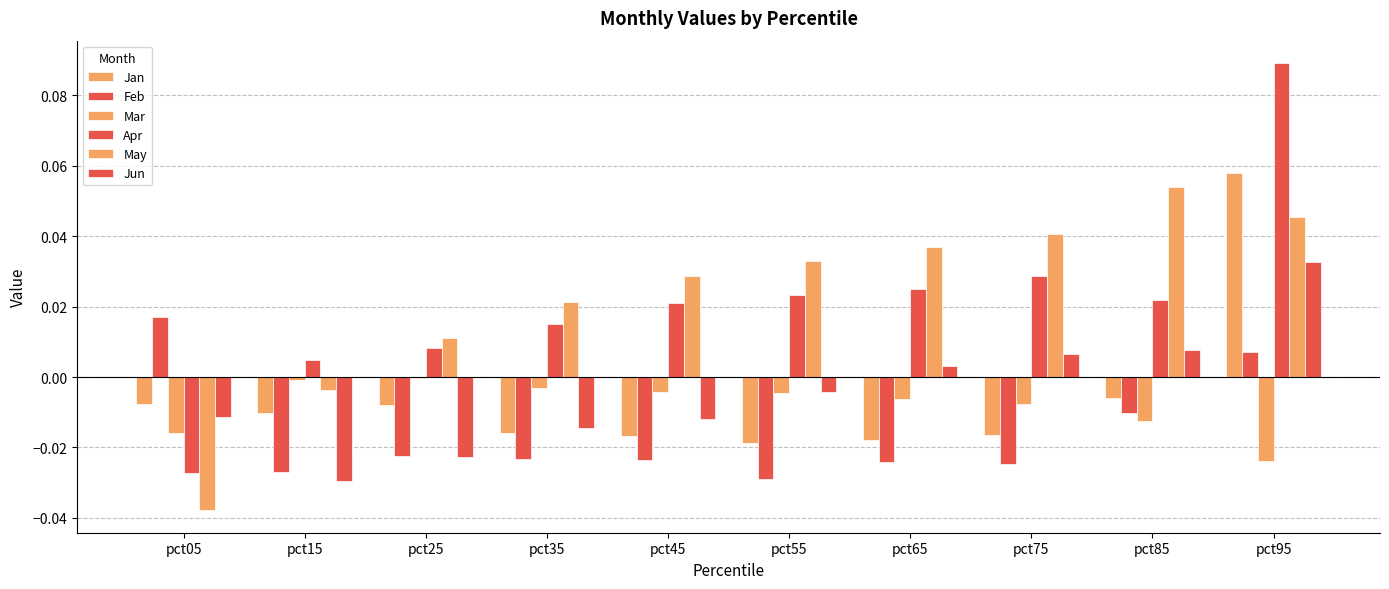

Which category has the lowest value in the May series?

pct05